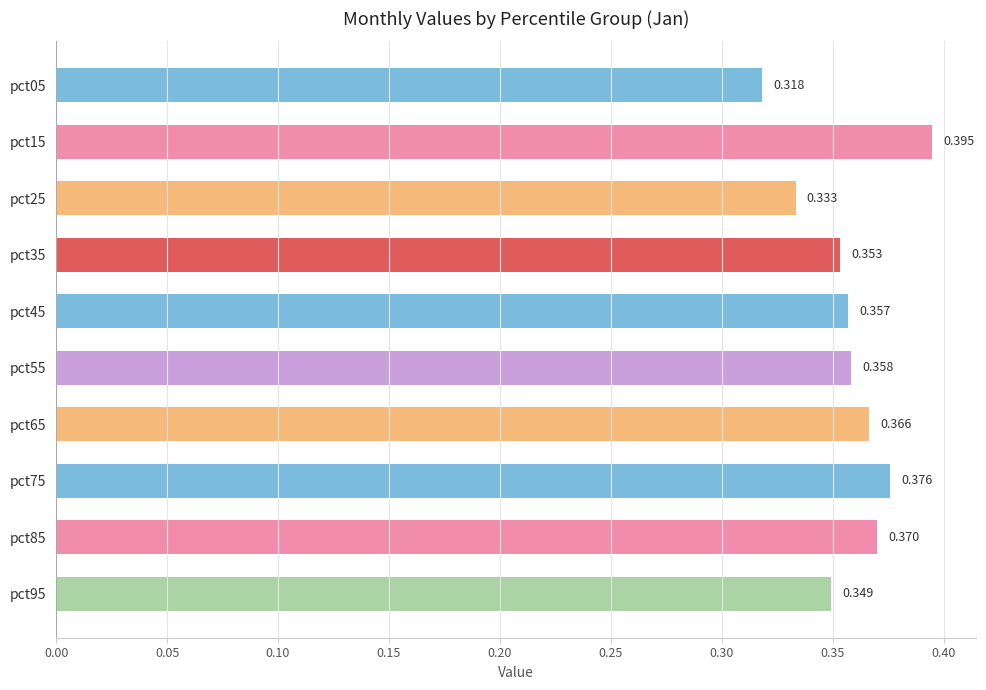

List the labels in order of value, smallest first.

pct05, pct25, pct95, pct35, pct45, pct55, pct65, pct85, pct75, pct15